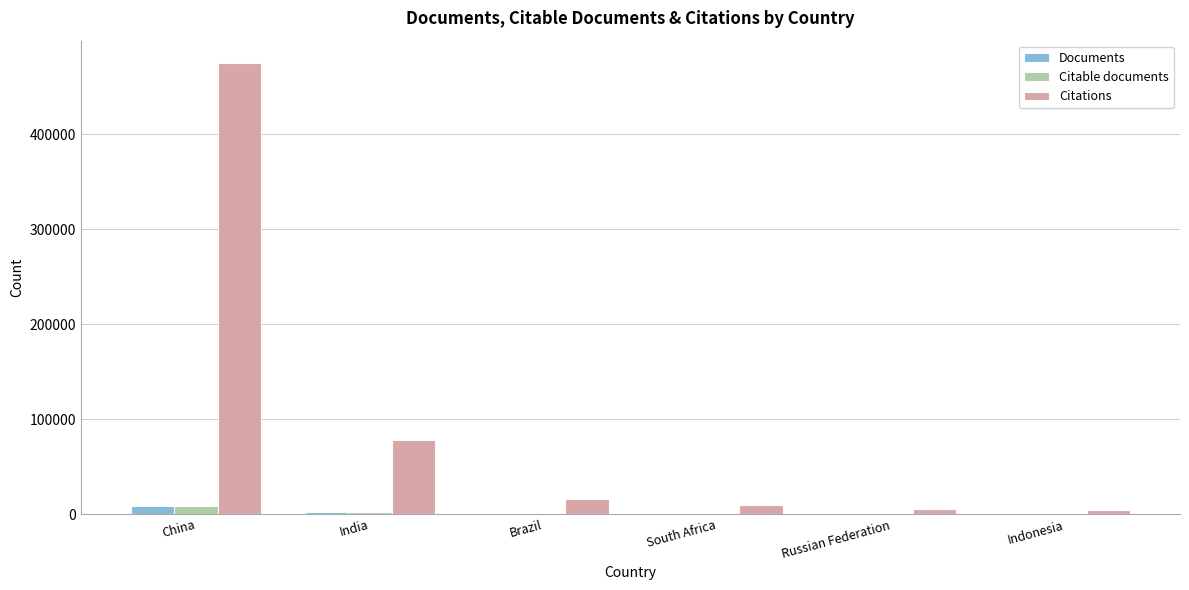

How many distinct data groups are displayed?

3